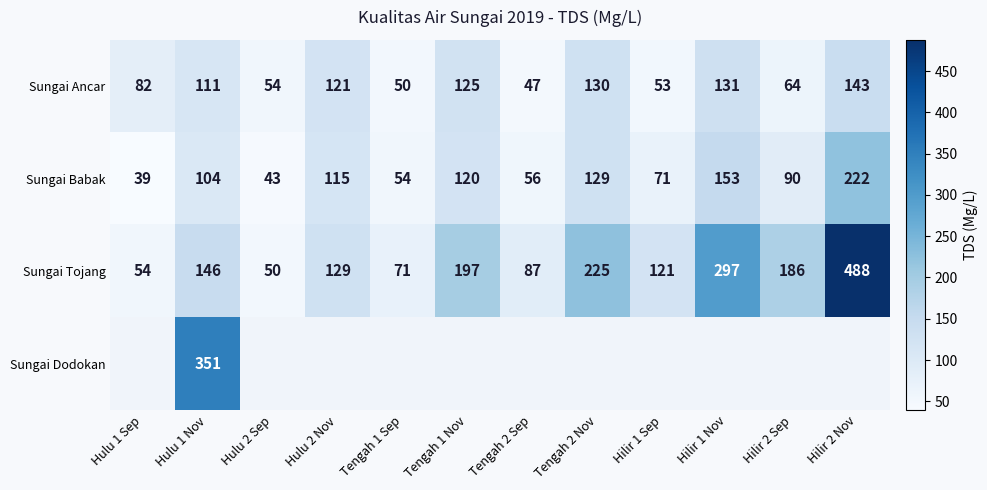

What is the difference between the Sungai Tojang values at Hulu 2 Nov and Hulu 2 Sep?

79.0